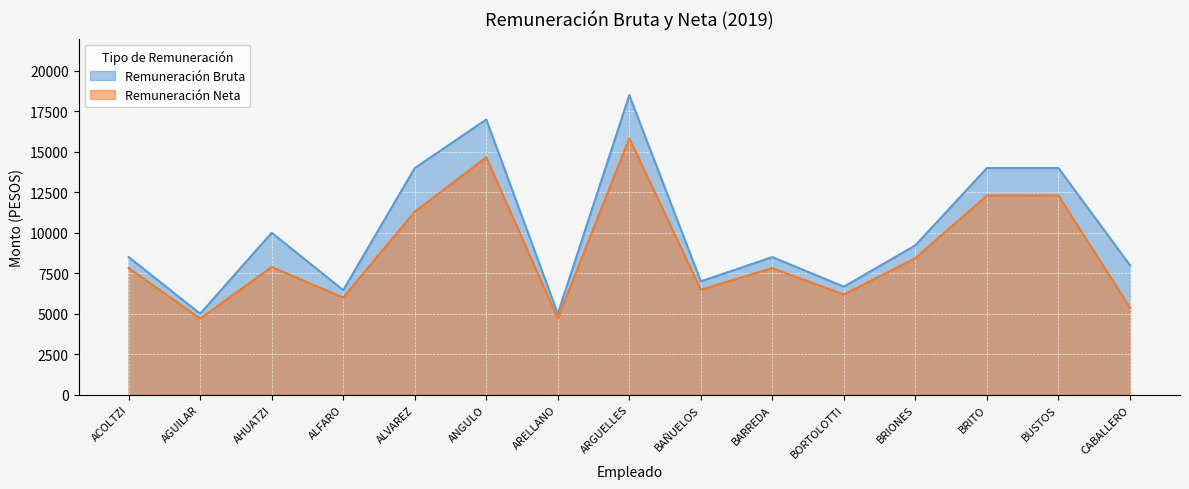

What is the value of the Remuneración Bruta point at the 3rd from the left?

10000.0